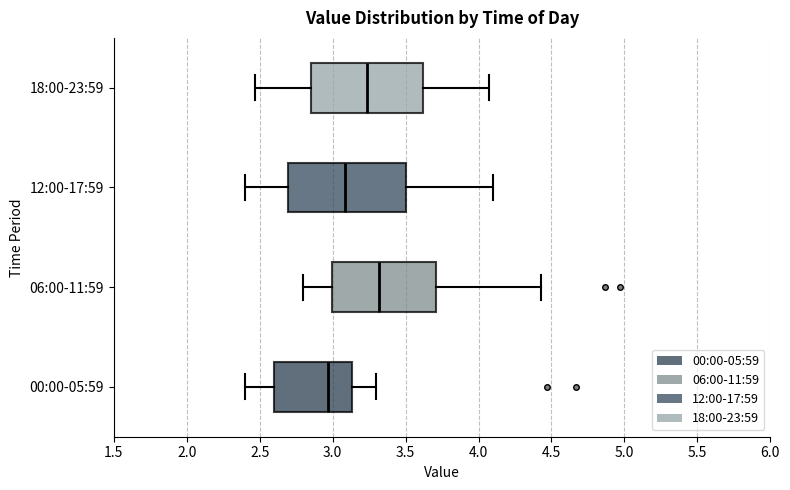

Reading bottom to top, read every box against the x-axis: the position of its median line, the range the box covers, and the ends of its whiskers. The values are not printed on the chart, so give them approximately, as read against the axis.

00:00-05:59: median 2.95, box 2.60 to 3.15, whiskers 2.40 to 3.30
06:00-11:59: median 3.30, box 3.00 to 3.70, whiskers 2.80 to 4.45
12:00-17:59: median 3.10, box 2.70 to 3.50, whiskers 2.40 to 4.10
18:00-23:59: median 3.25, box 2.85 to 3.60, whiskers 2.45 to 4.05